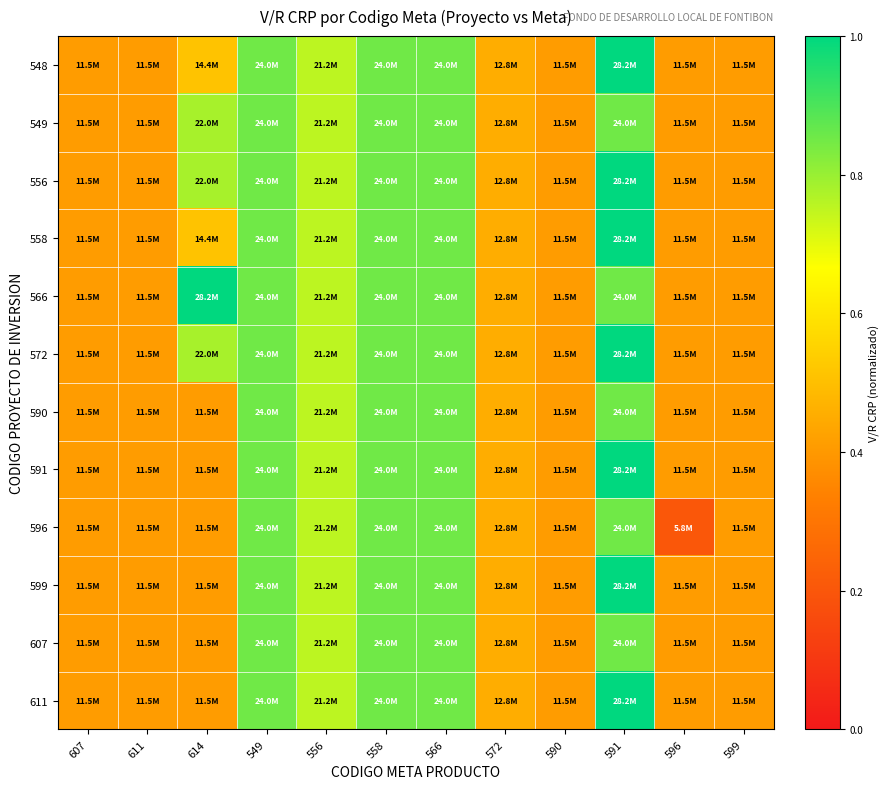

Count the number of categories in the chart.

12